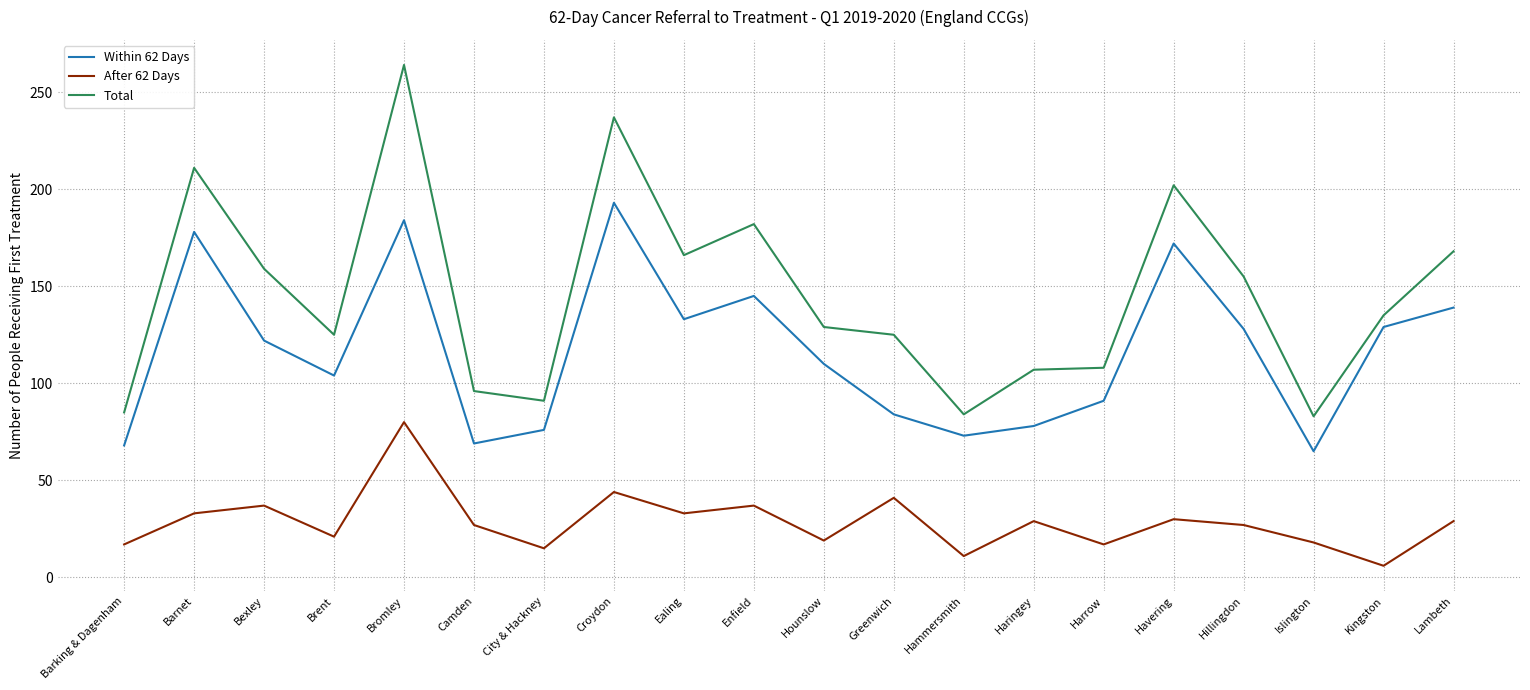

What is the minimum value for Total?

83